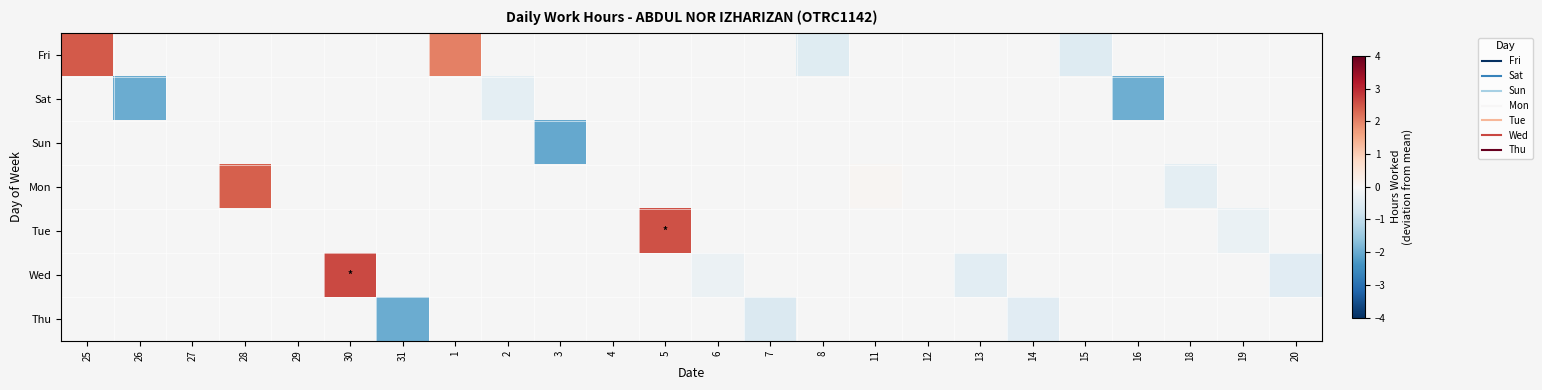

How many negative values does the Wed series have?

3